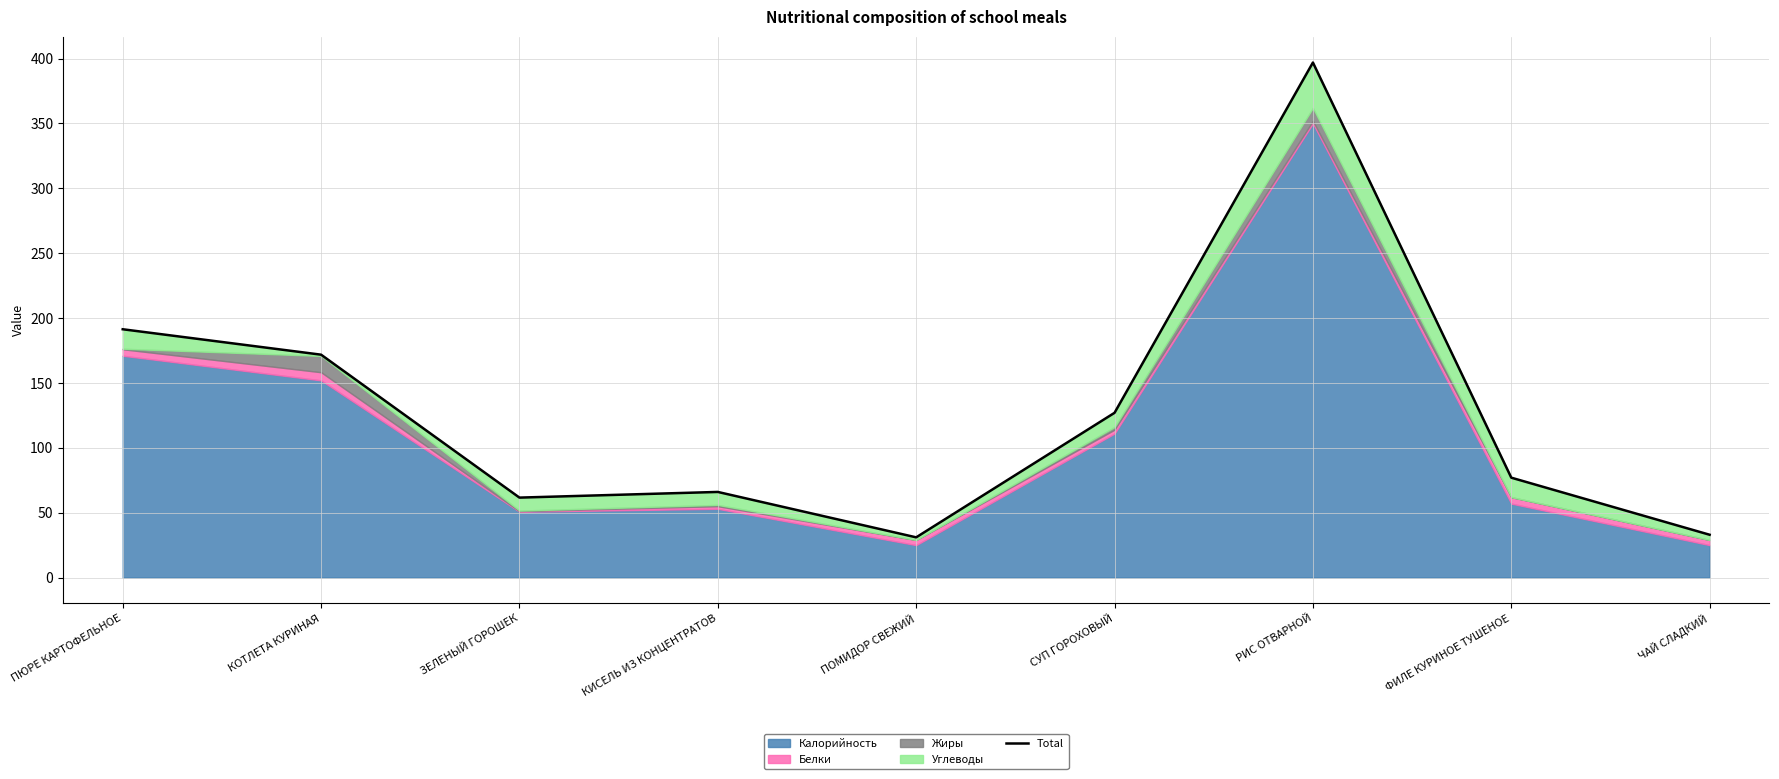

What value does the data have at РИС ОТВАРНОЙ?

397.0